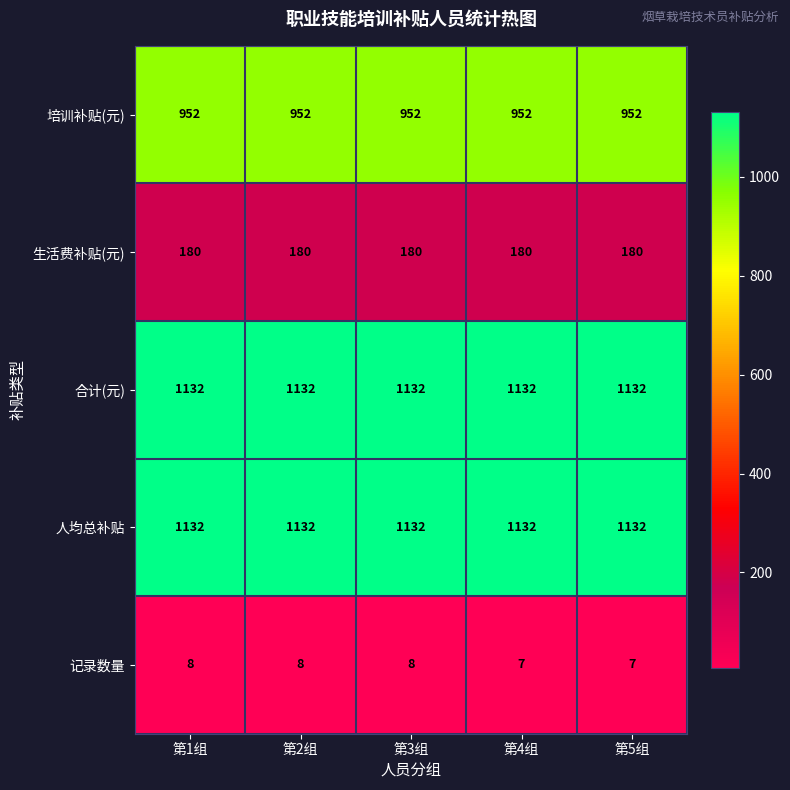

What value does the 生活费补贴(元) series have at 第4组?

180